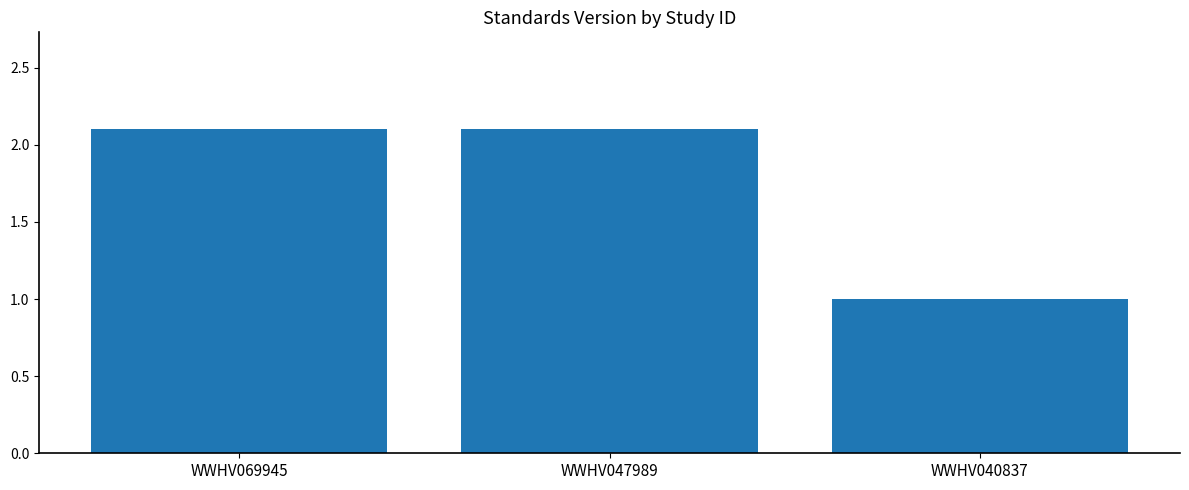

The value at WWHV069945 is 2.9. True or false?

False